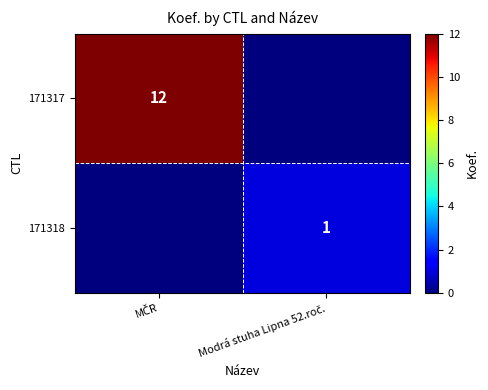

How many values in the 171317 series are below 12?

1